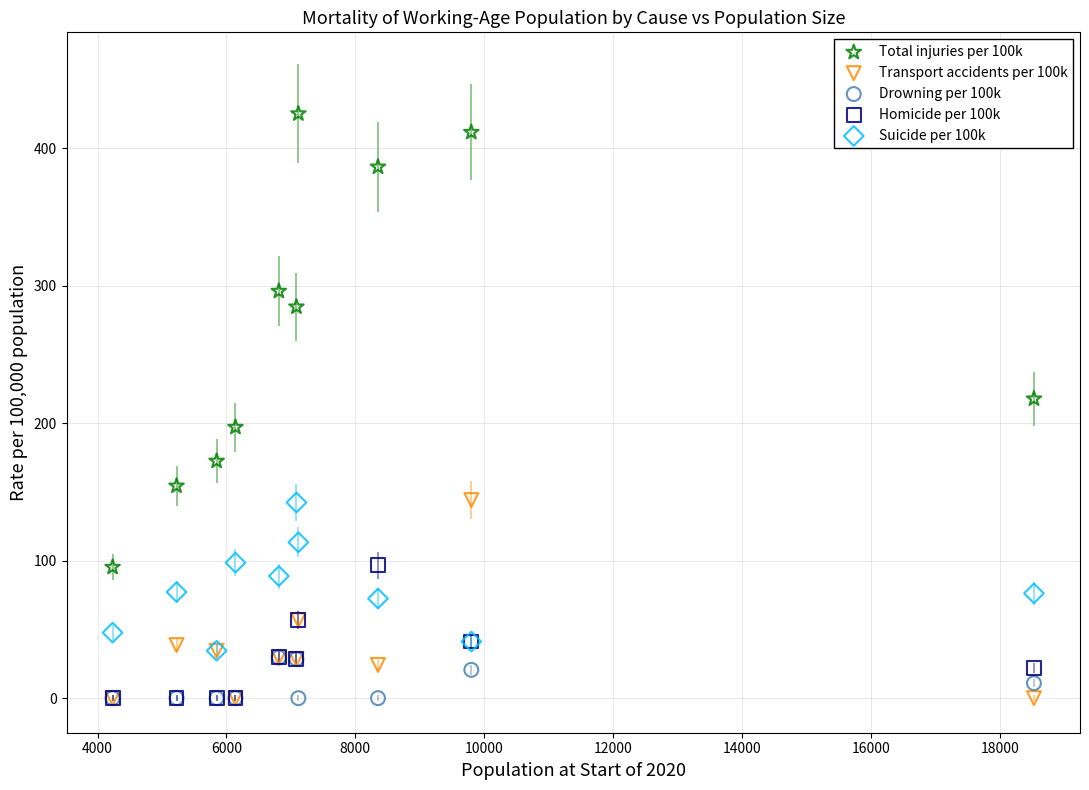

What are all the series names shown in the legend?

Total injuries per 100k, Transport accidents per 100k, Drowning per 100k, Homicide per 100k, Suicide per 100k